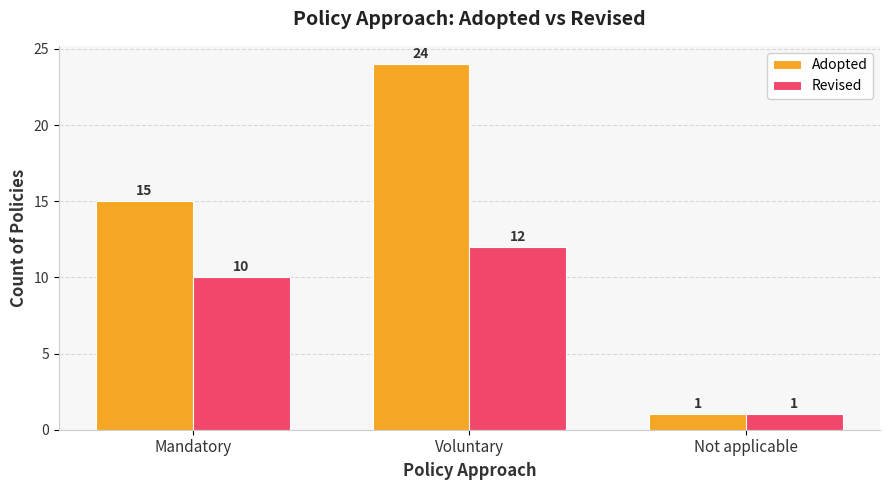

The value of Revised at Mandatory is 17. True or false?

False